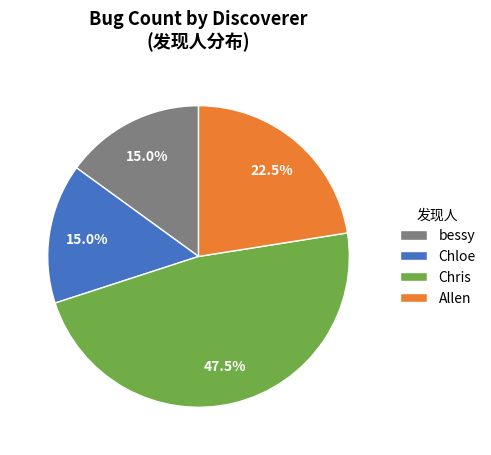

What percentage do Chloe and Chris together represent?

62.5%